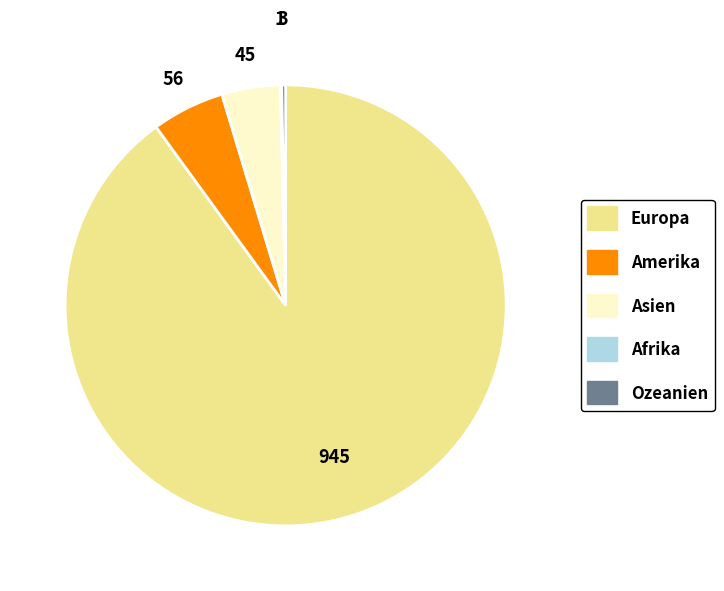

Which slice is the largest?

Europa